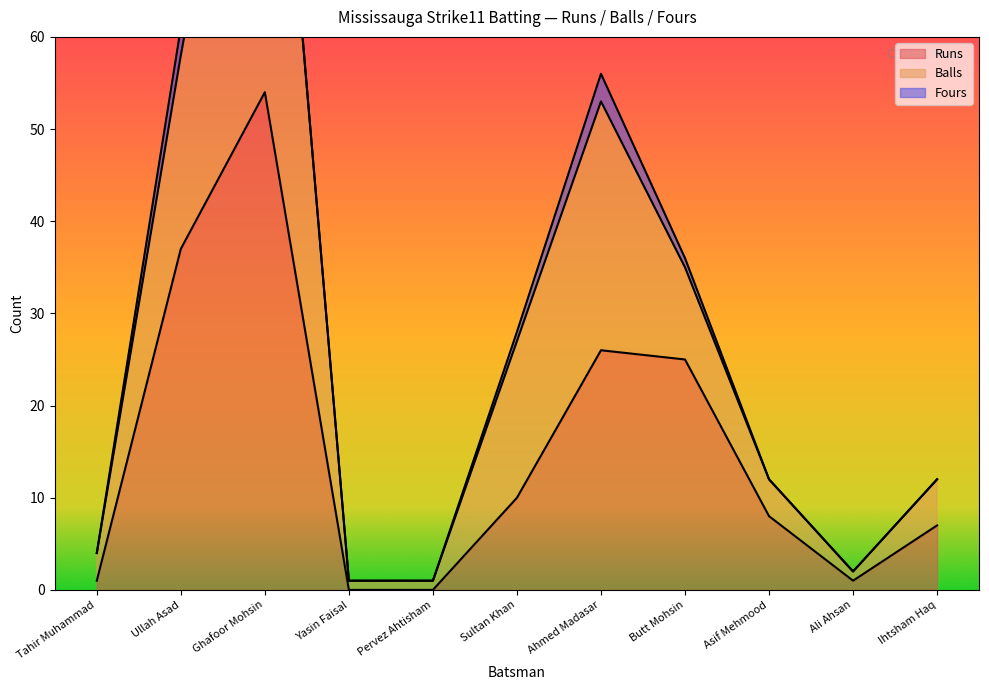

What is the difference between the highest and lowest values at Yasin Faisal?

1